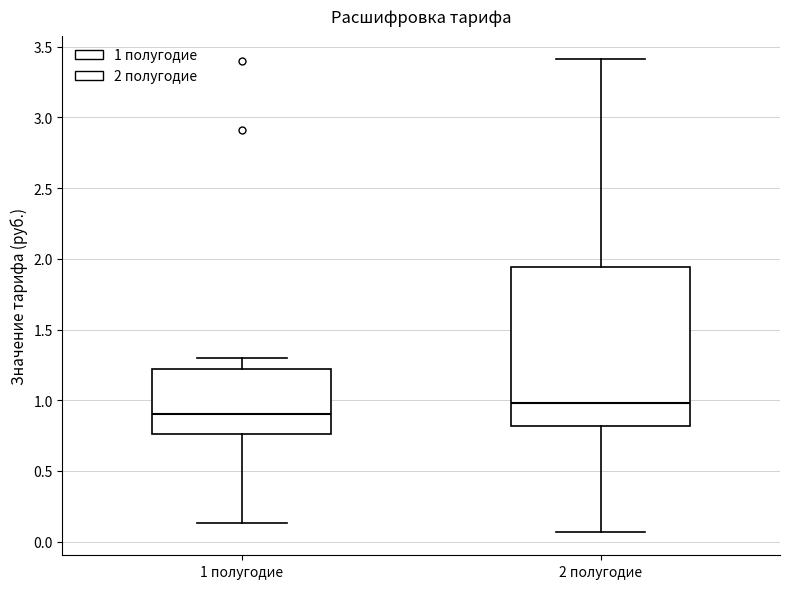

Reading left to right, transcribe this box plot: for each box, give where its median line is, the range the box spans, and where its two whiskers end, as read against the y-axis. The values are not printed on the chart, so give them approximately, as read against the axis.

1 полугодие: median 0.90, box 0.75 to 1.20, whiskers 0.15 to 1.30
2 полугодие: median 1.00, box 0.80 to 1.95, whiskers 0.05 to 3.40